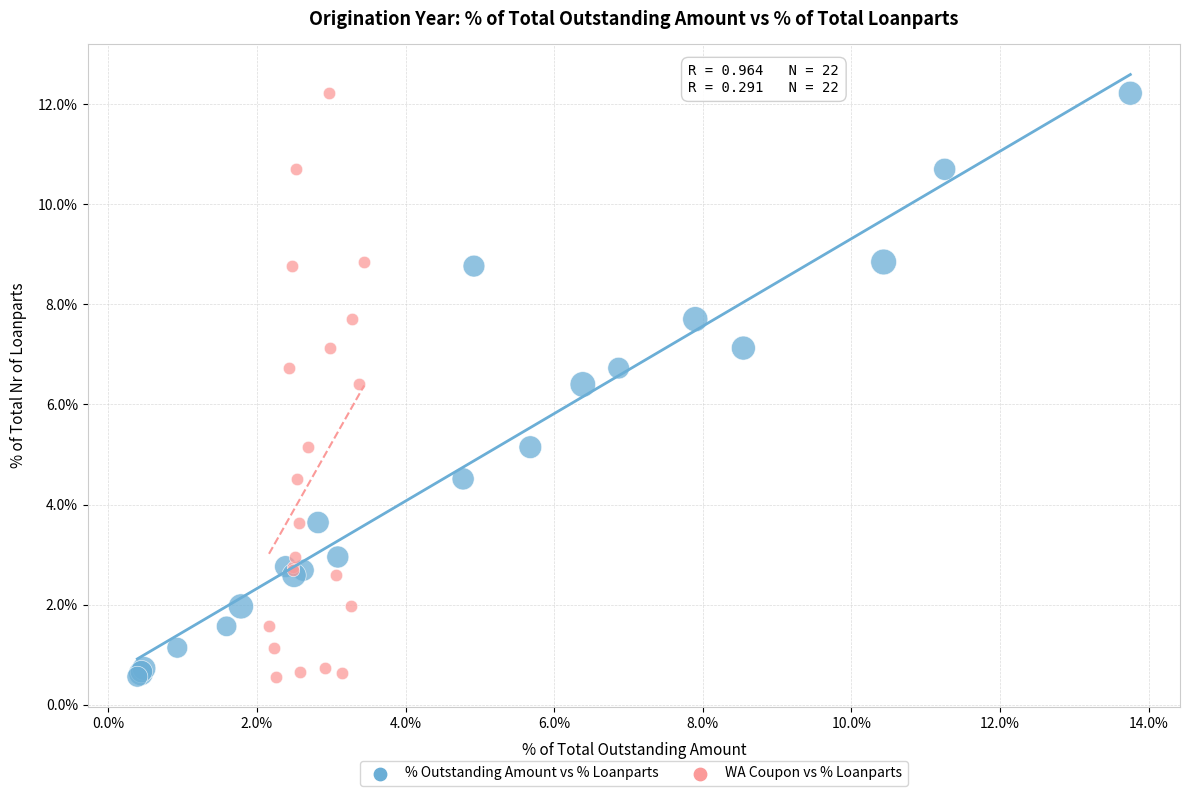

What are all the series names shown in the legend?

% Outstanding Amount vs % Loanparts, WA Coupon vs % Loanparts